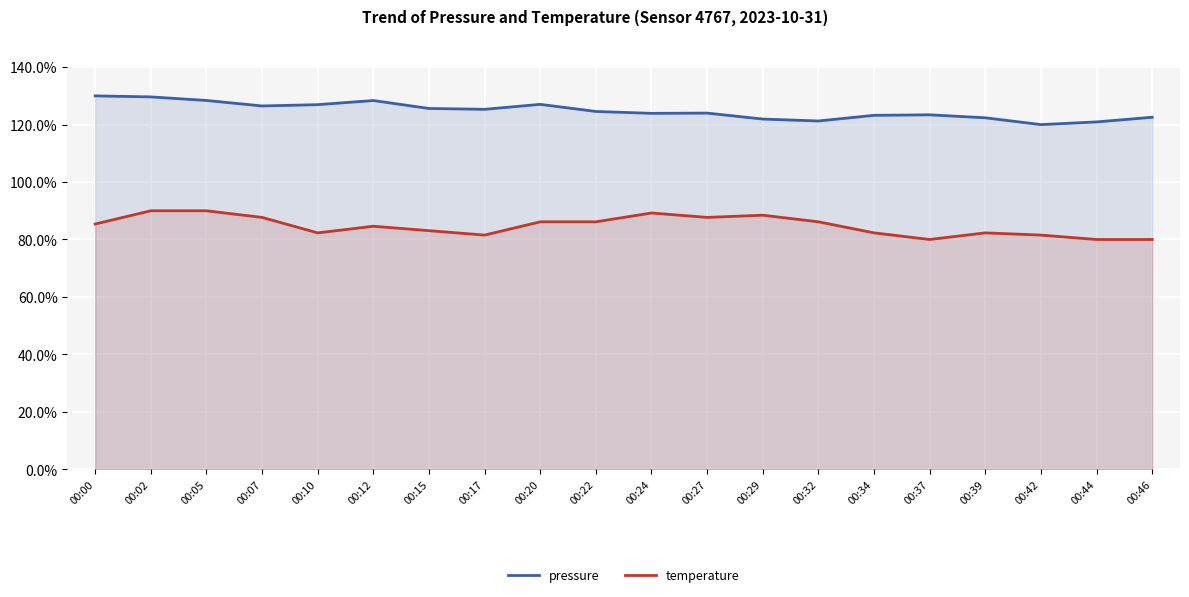

What is the sum of the pressure values at 00:00 and 00:17?

255.3